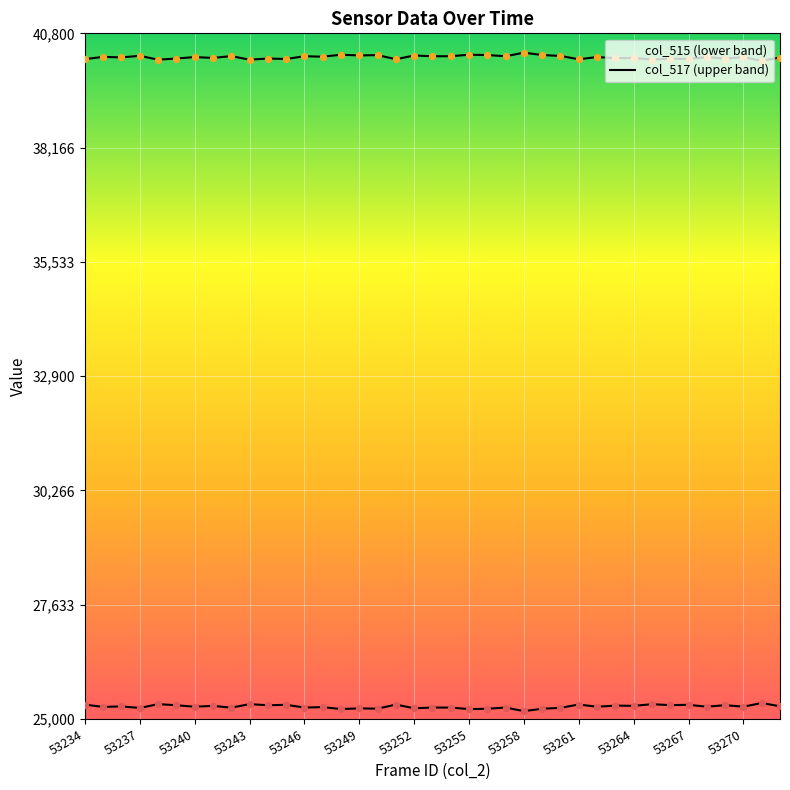

What is the total value across all series at 53269?

65535